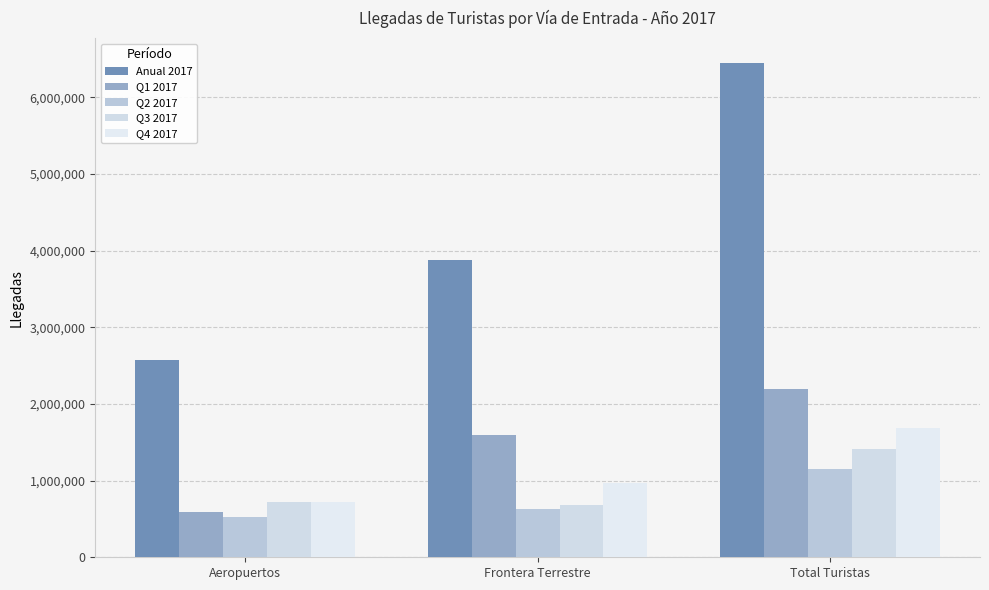

What is the minimum value shown in the chart?

525097